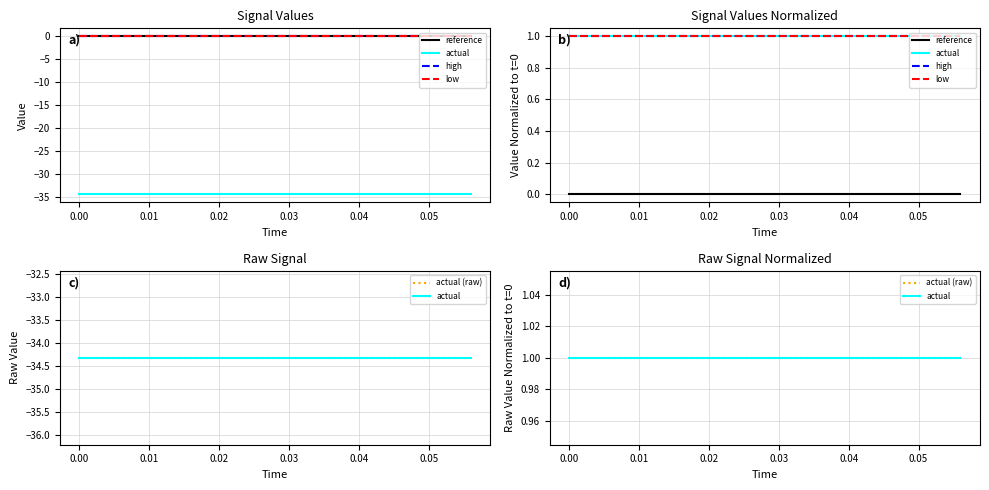

How many series are shown in this chart?

5